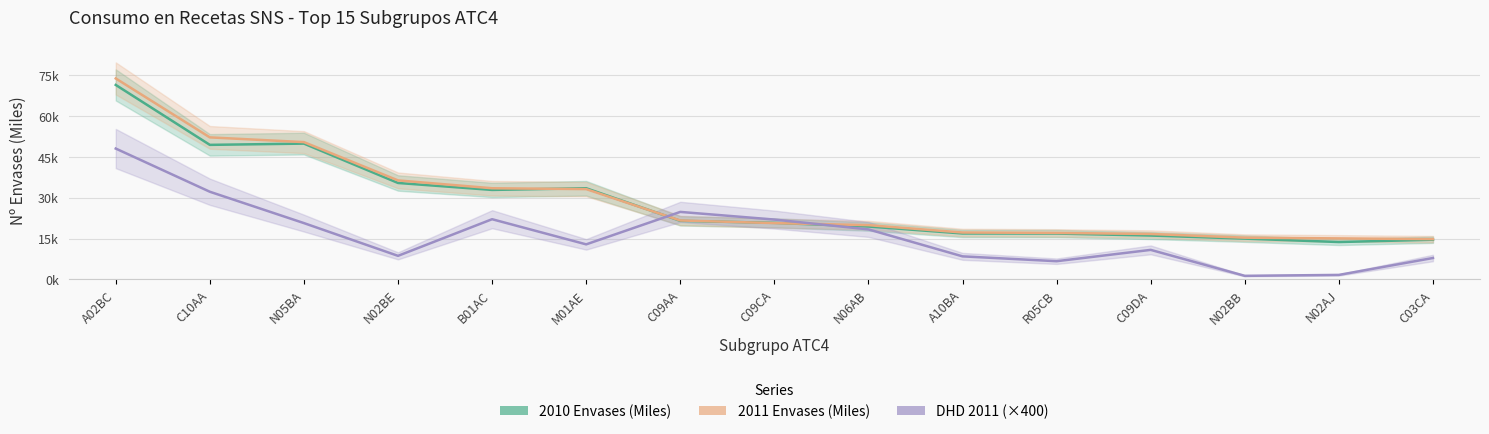

Which series ends up on top after the final intersection of 2010 Envases (Miles) and 2011 Envases (Miles)?

2011 Envases (Miles)